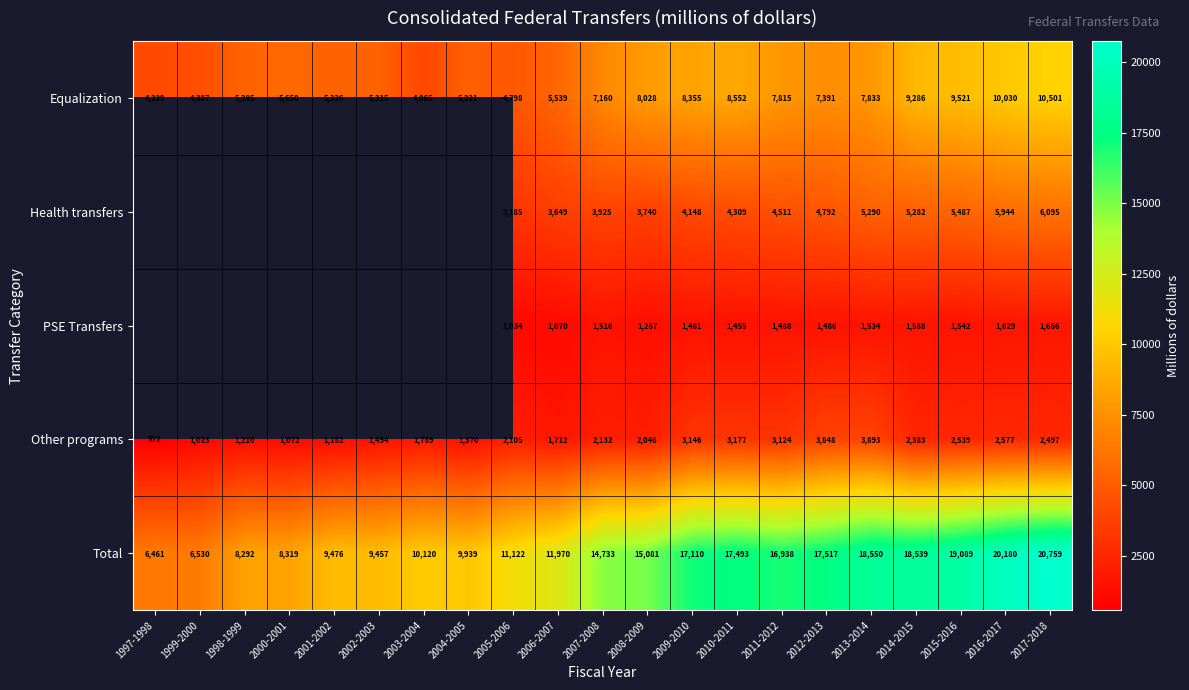

Which category has the lowest value in the Total series?

1997-1998